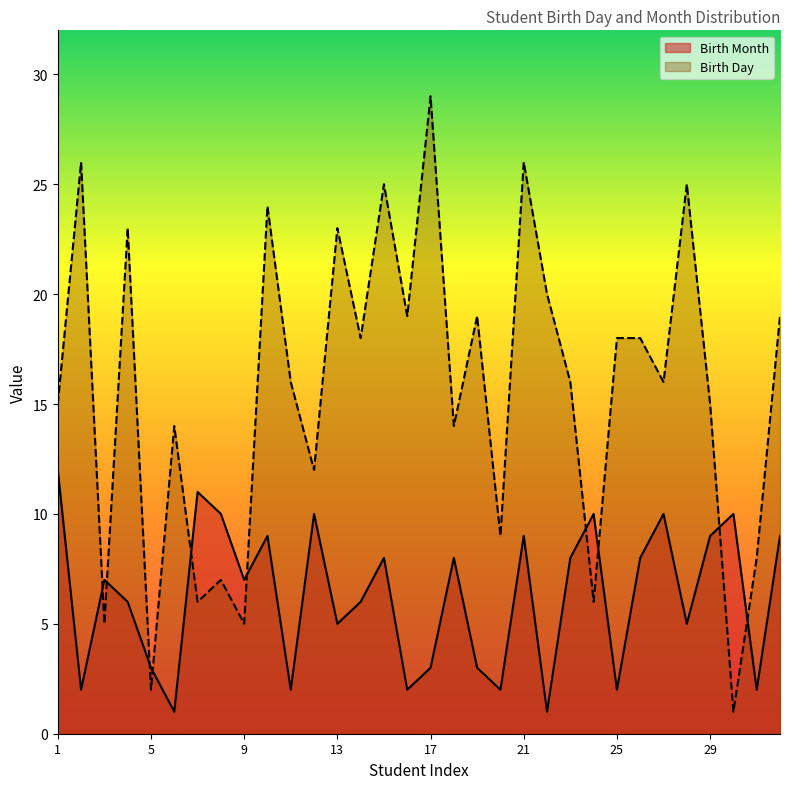

Rank the series by their average value, from highest to lowest.

Birth Day, Birth Month